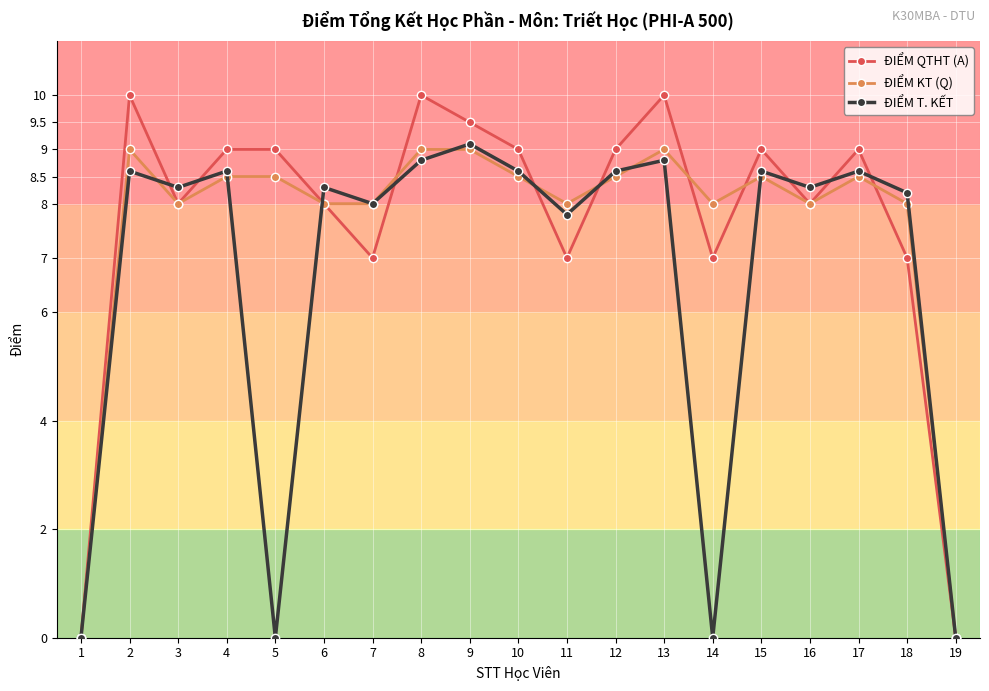

What are all the series names shown in the legend?

ĐIỂM QTHT (A), ĐIỂM KT (Q), ĐIỂM T. KẾT